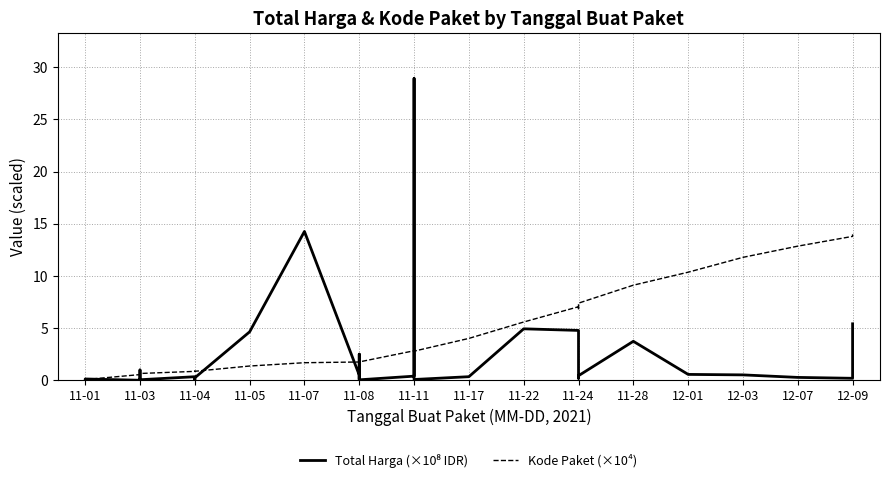

List the series in order of their overall mean, highest first.

Kode Paket (×10⁴), Total Harga (×10⁸ IDR)